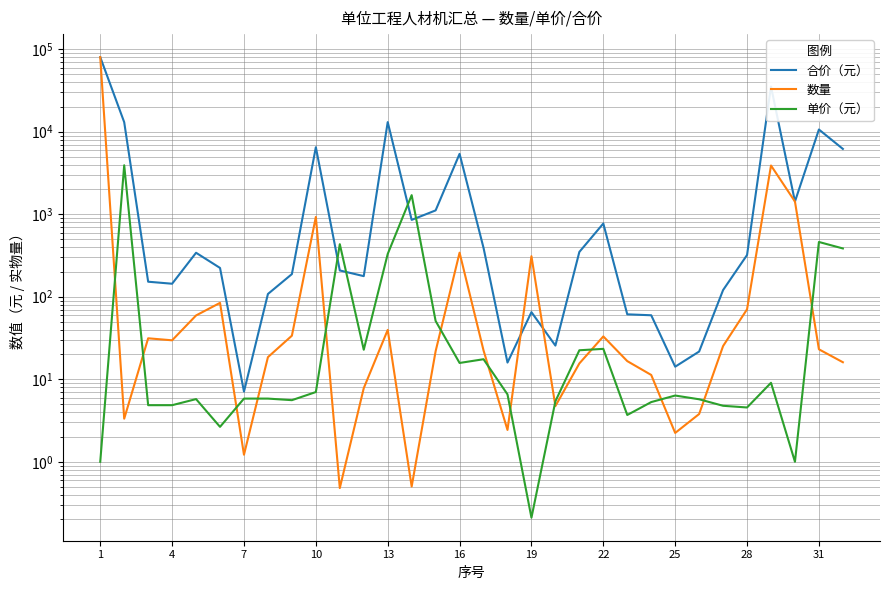

Between 28 and 19, which series saw the biggest shift?

合价（元）